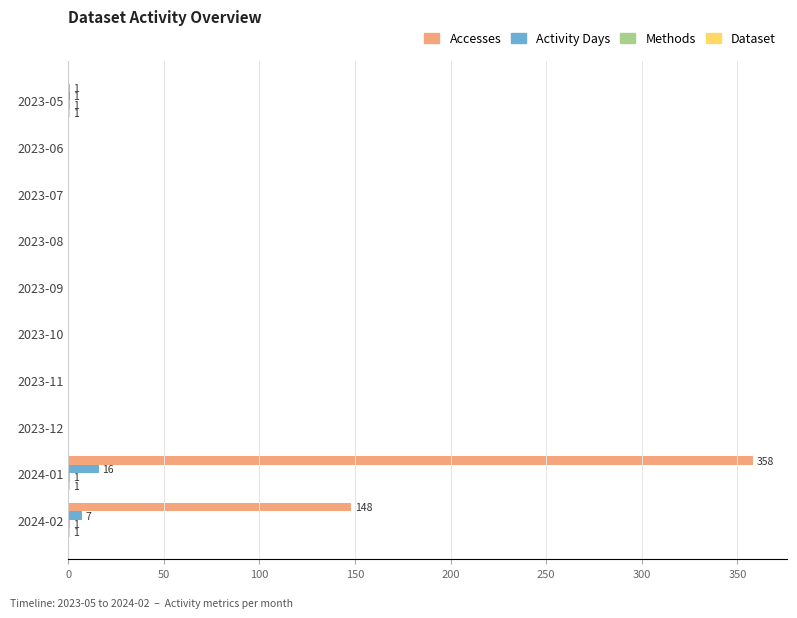

At which category is the sum across all series the highest?

2024-01